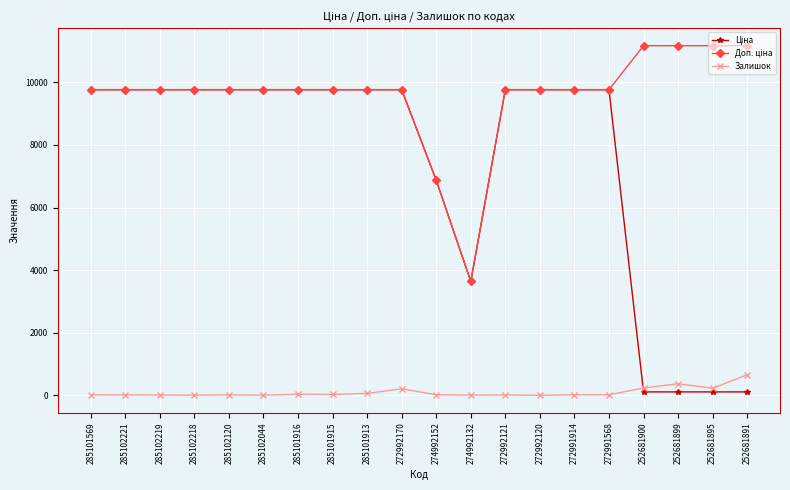

True or false: Залишок has more than 1 points higher than both neighbors.

True